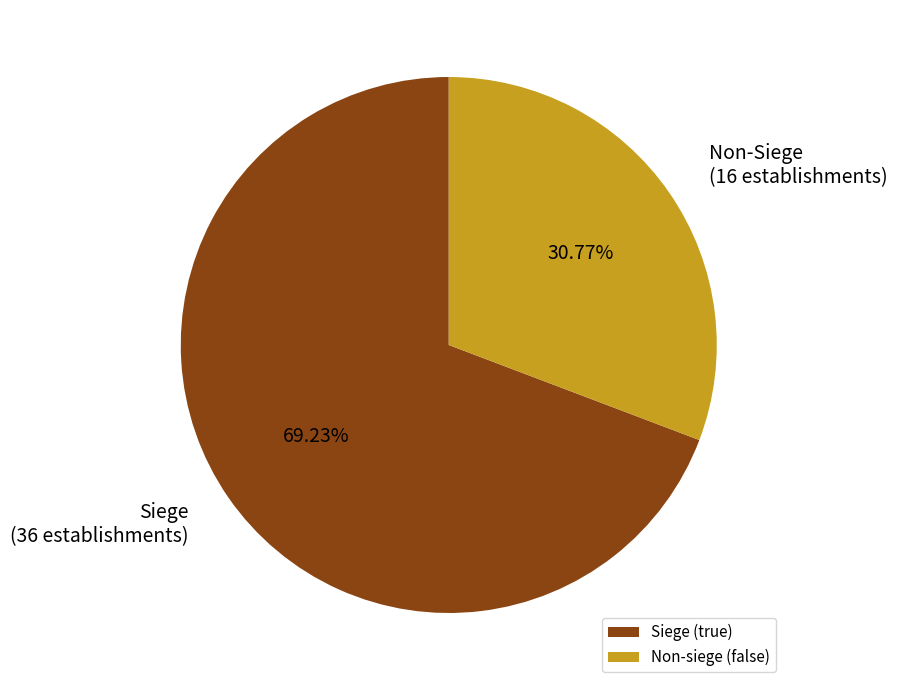

Rank the categories by value from lowest to highest.

Non-siege (false), Siege (true)